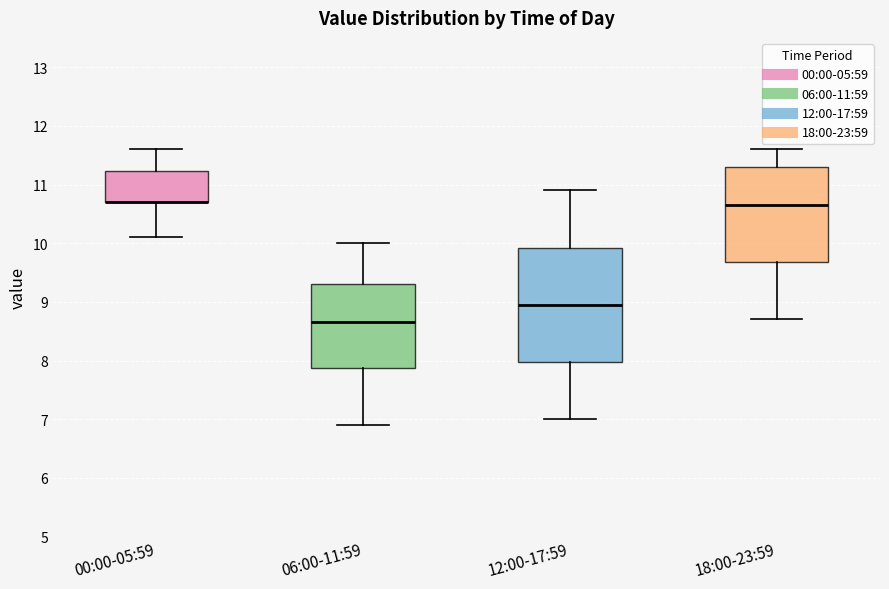

Which box is the tallest, from its lower edge to its upper edge?

12:00-17:59